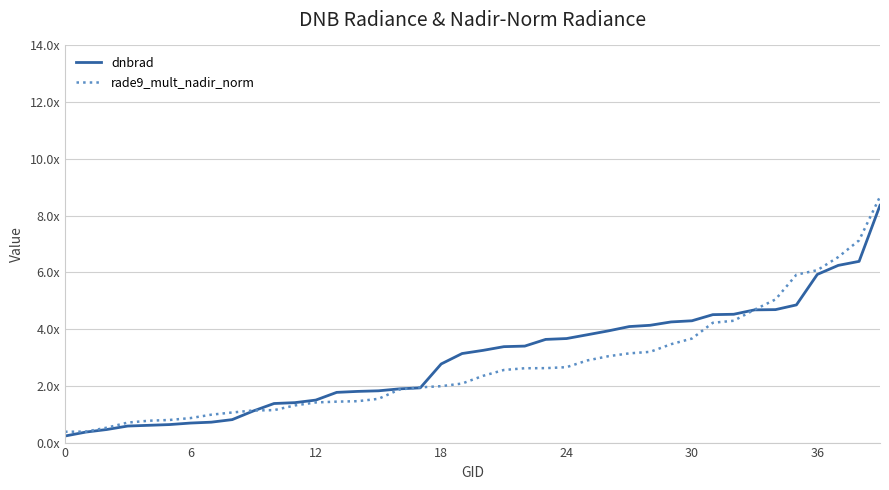

What are all the series names shown in the legend?

dnbrad, rade9_mult_nadir_norm